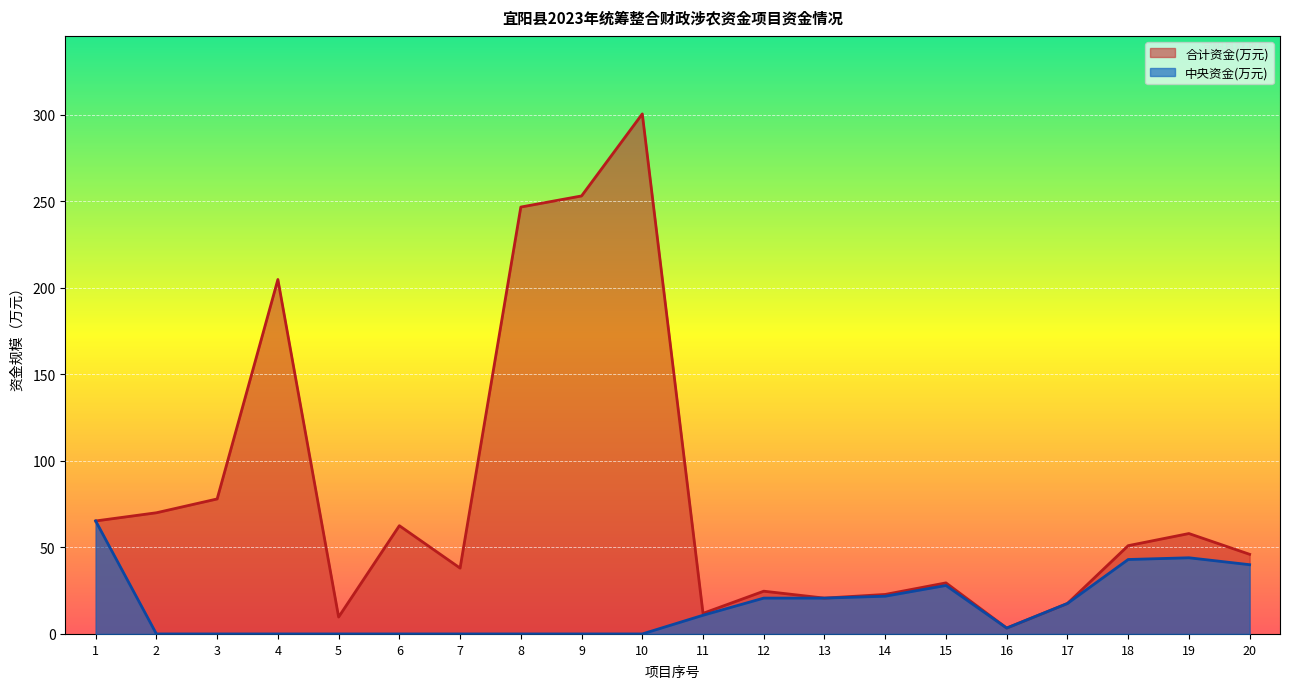

Rank the series by their average value, from lowest to highest.

中央资金(万元), 合计资金(万元)